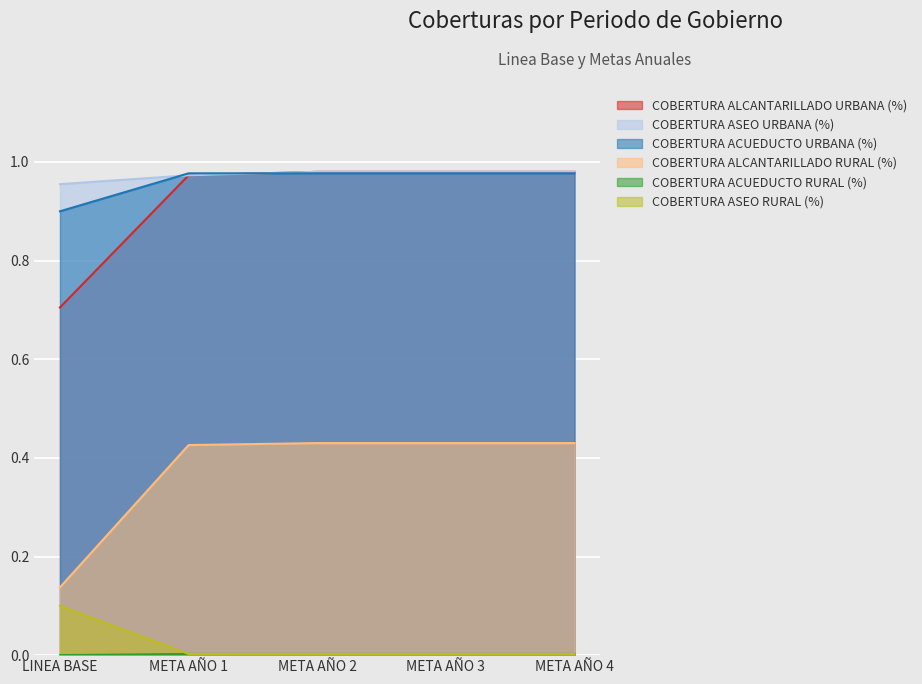

Is it true that COBERTURA ACUEDUCTO URBANA (%) equals 1.5 at META AÑO 3?

False